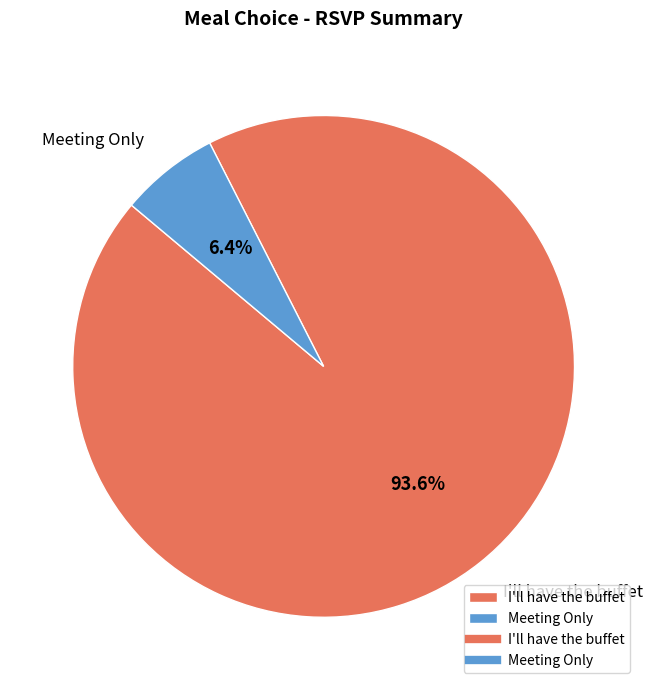

Which slice represents more than half of the pie?

I'll have the buffet